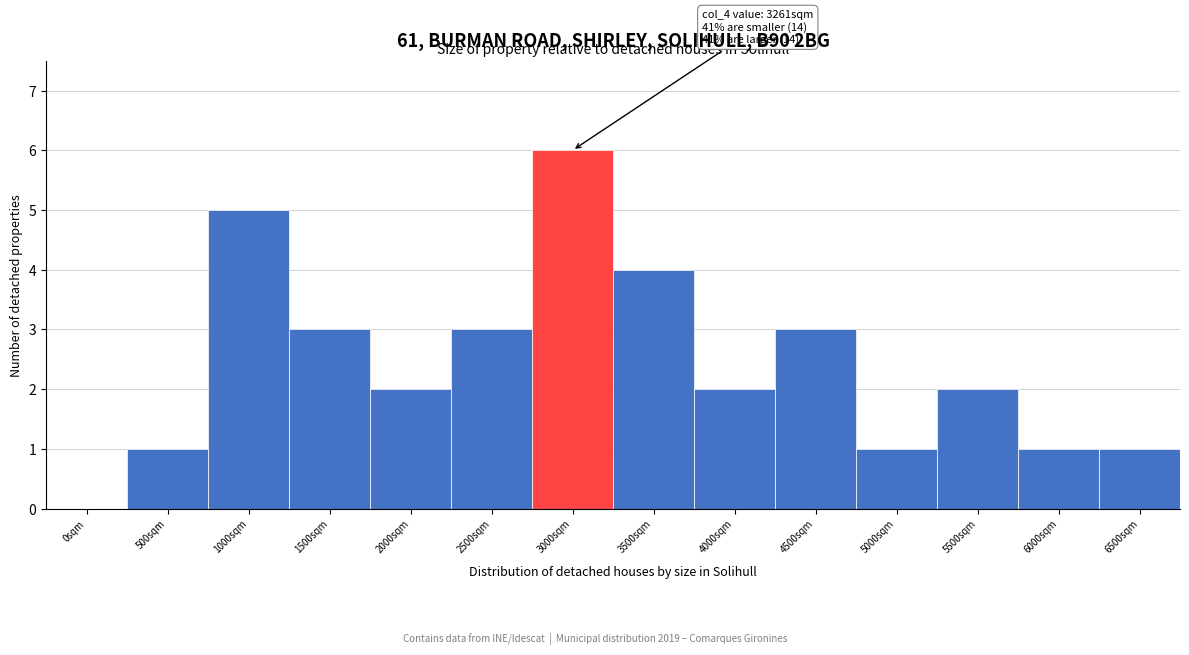

Reading left to right, transcribe all the data shown in this chart.

0sqm=0	500sqm=1	1000sqm=5	1500sqm=3	2000sqm=2	2500sqm=3	3000sqm=6	3500sqm=4	4000sqm=2	4500sqm=3	5000sqm=1	5500sqm=2	6000sqm=1	6500sqm=1